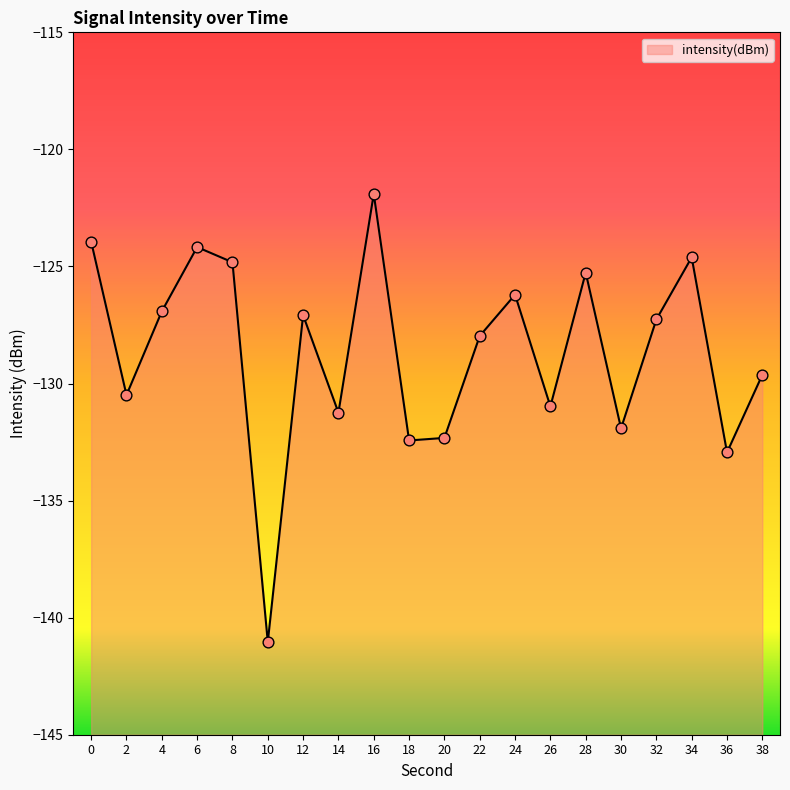

What is the change in value from 0 to 8?

-0.9